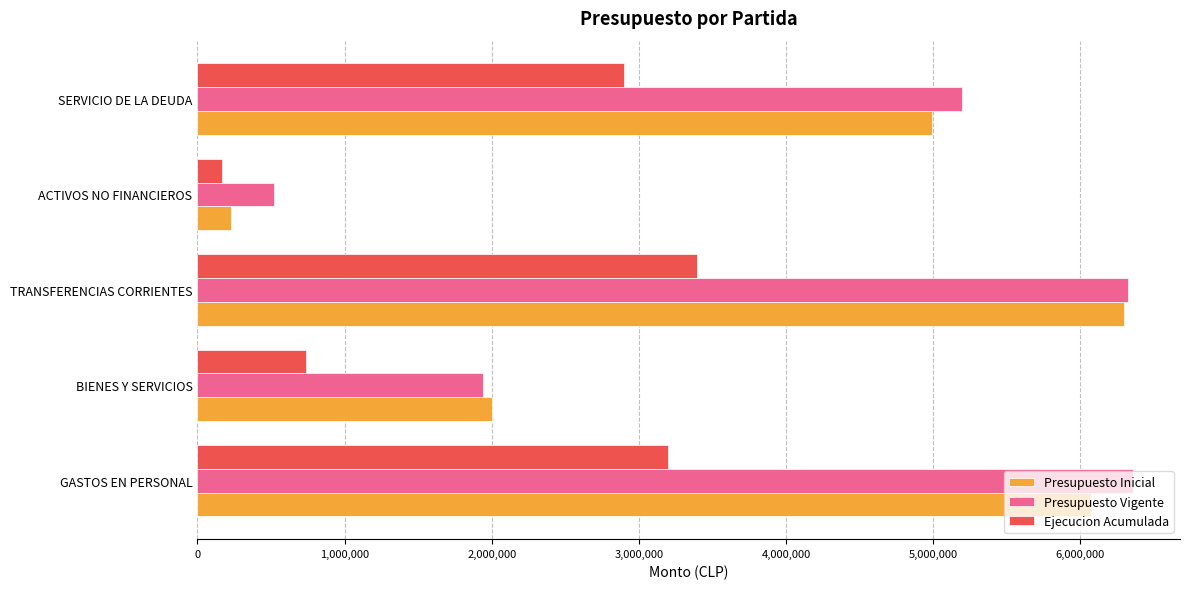

Is it true that Ejecucion Acumulada equals 5027179 at SERVICIO DE LA DEUDA?

False